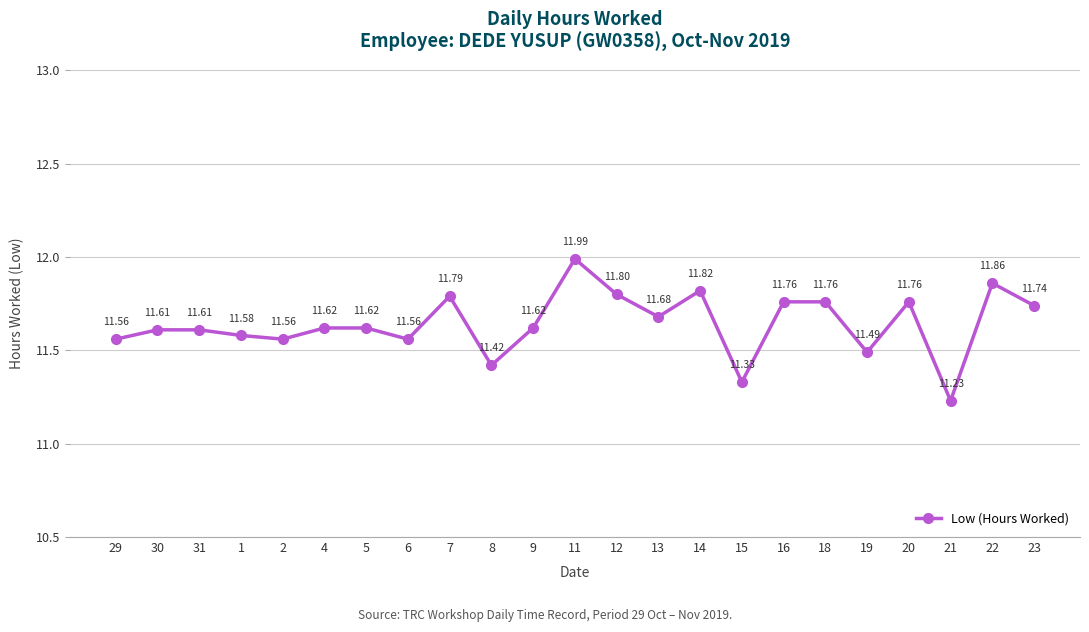

Count the number of data series in this chart.

1